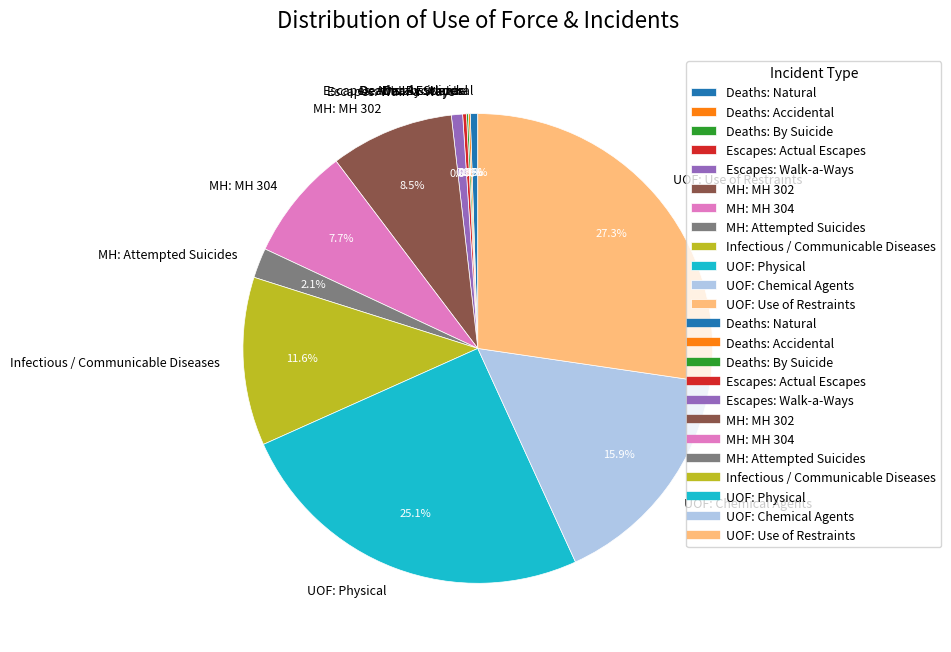

Is there any slice that represents more than half of the pie?

No